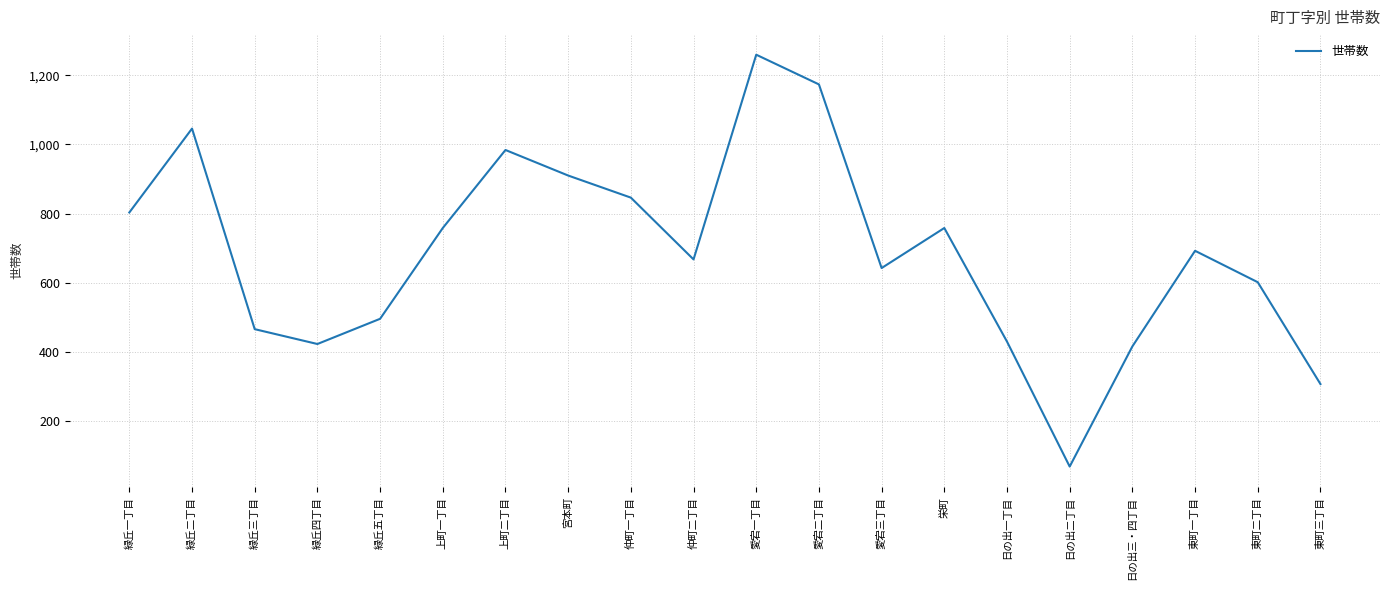

The value at 宮本町 is 439. True or false?

False